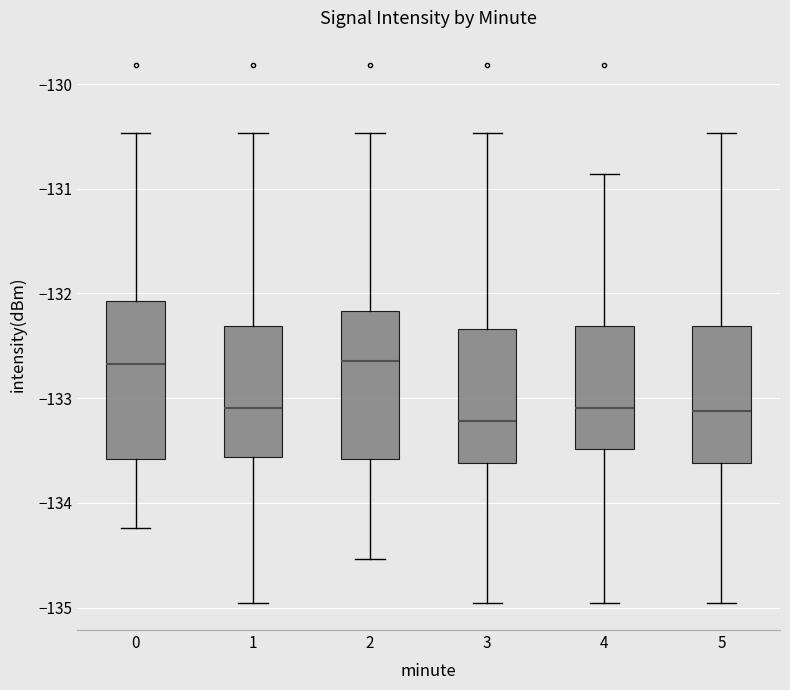

Where does the median line of the box at x = 4 sit on the y-axis? The values are not printed on the chart, so give them approximately, as read against the axis.

-133.1